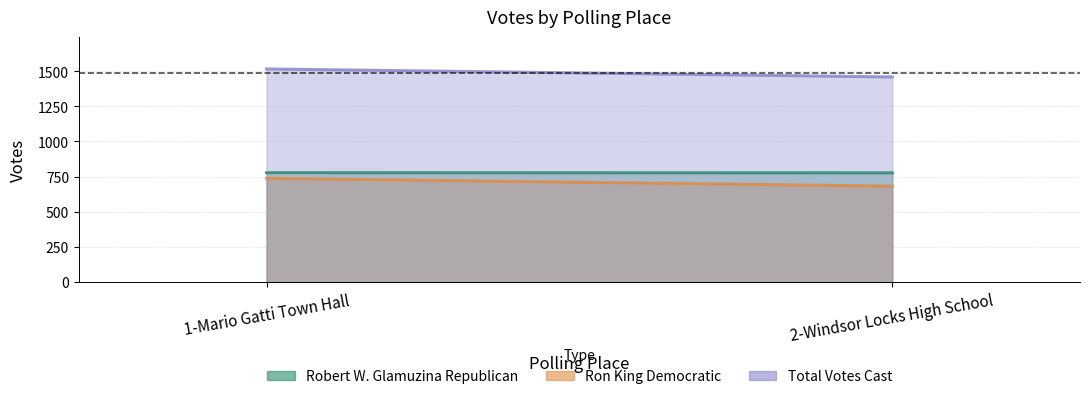

At which category does the chart reach its peak across all series?

1-Mario Gatti Town Hall